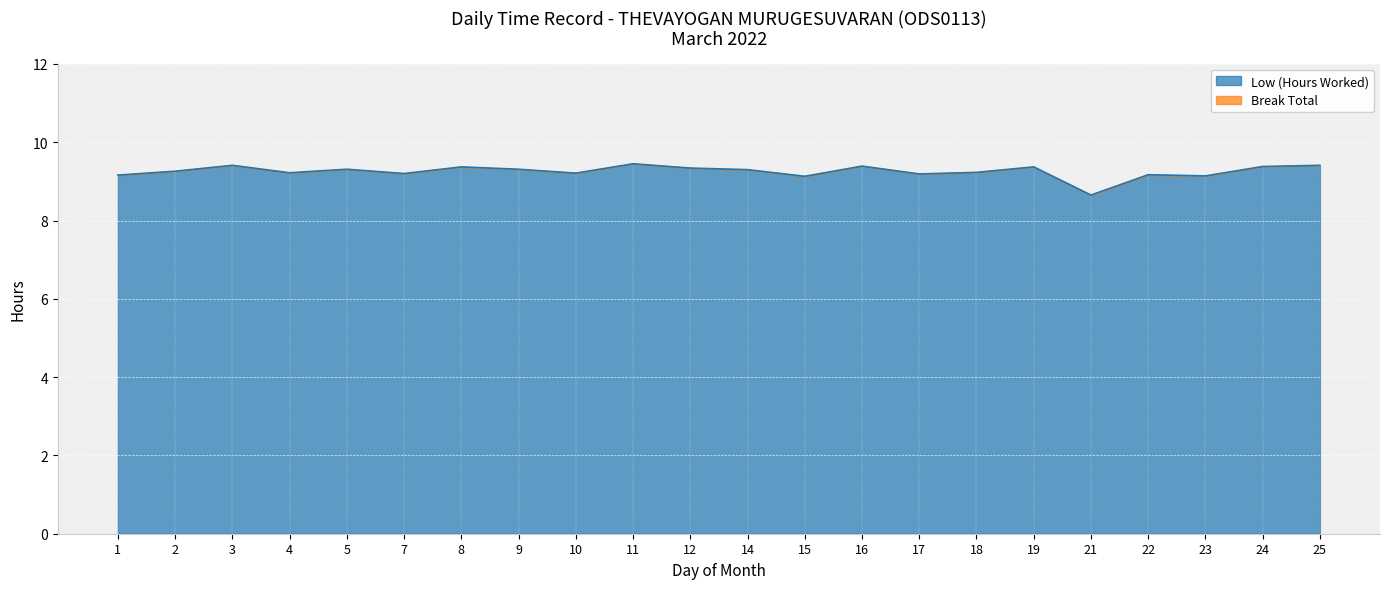

What is the sum of all values?

203.6